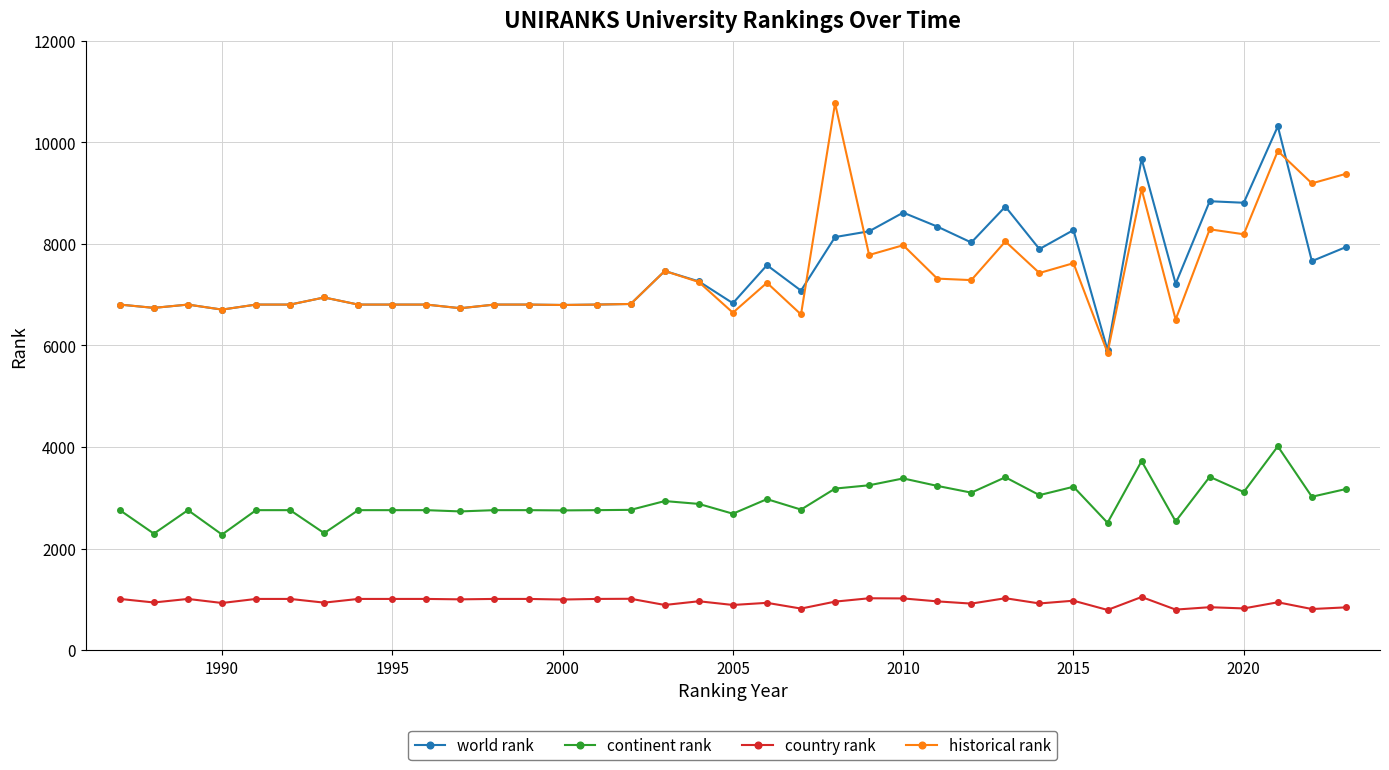

What is the value of the world rank point at the 1st from the left?

6806.0